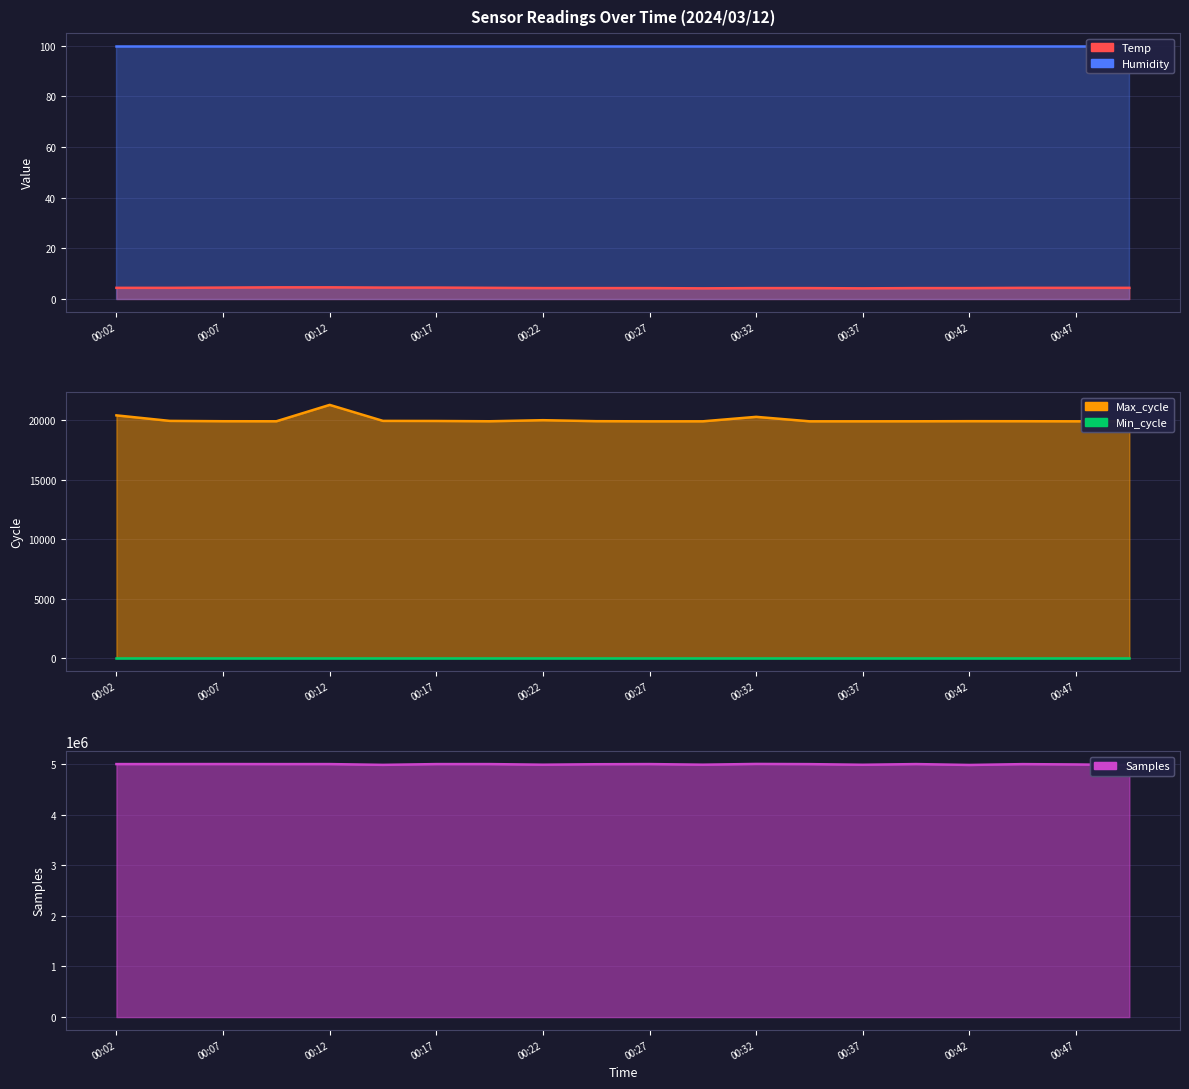

True or false: Max_cycle and Temp intersect in this chart.

False